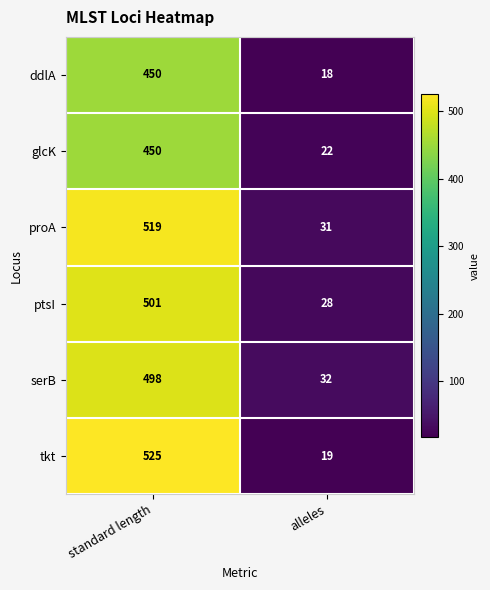

Which series changed the most between standard length and alleles?

tkt